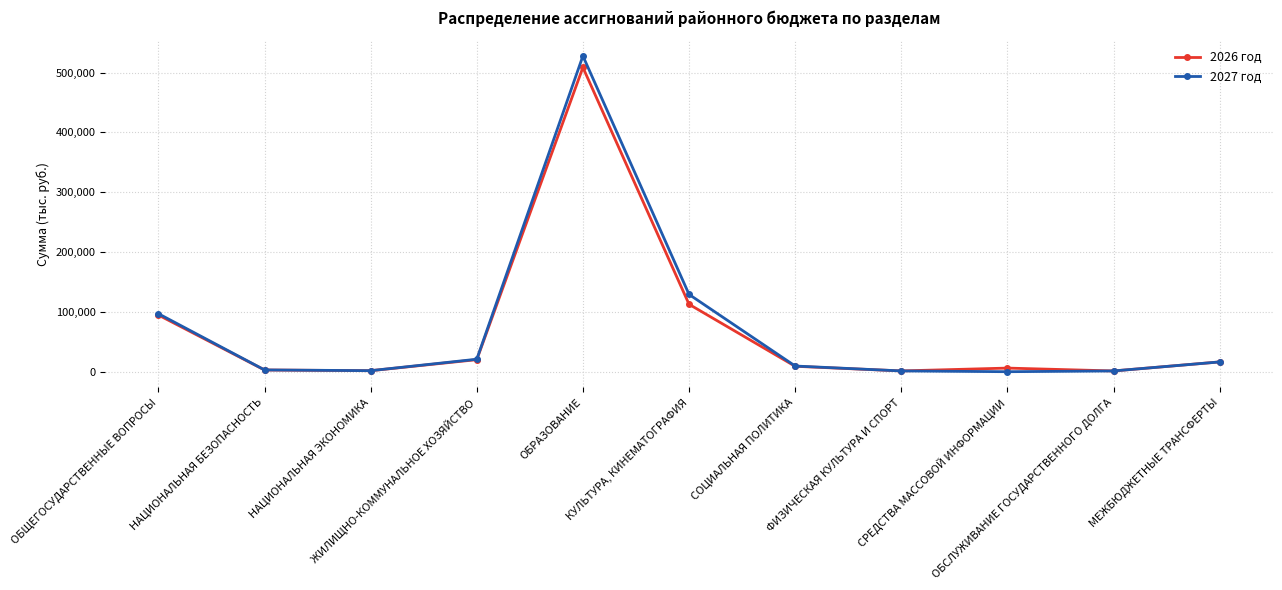

At ОБРАЗОВАНИЕ, list the series in order from smallest to largest.

2026 год, 2027 год